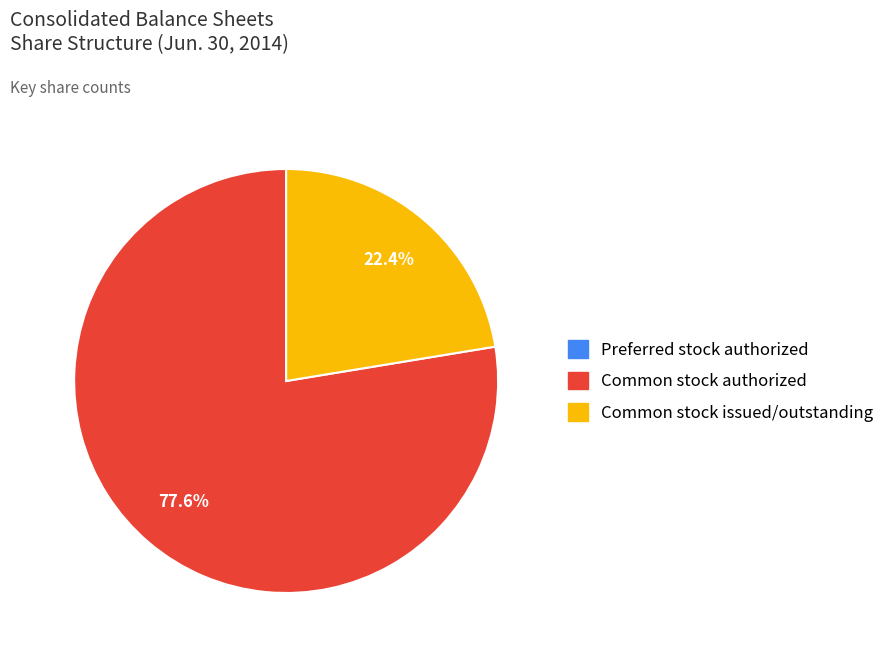

What is the largest slice in the pie chart?

Common stock authorized